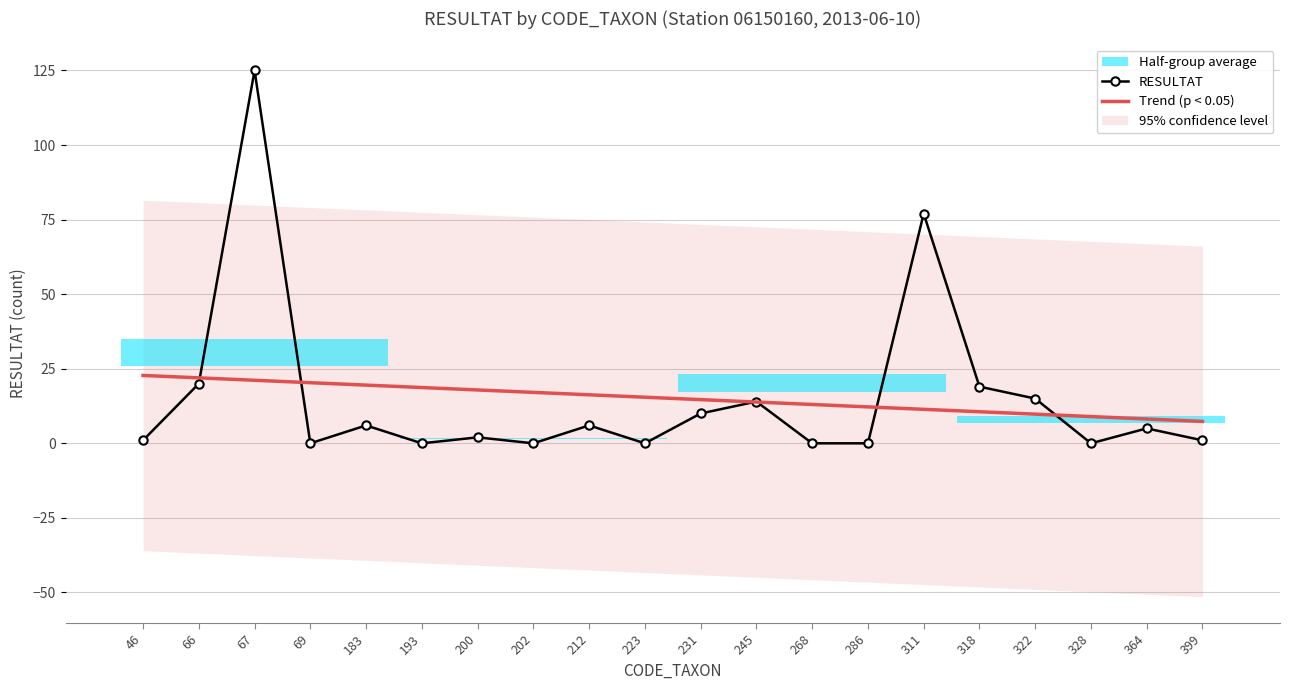

What is the highest value of the Trend (p < 0.05) series?

22.8